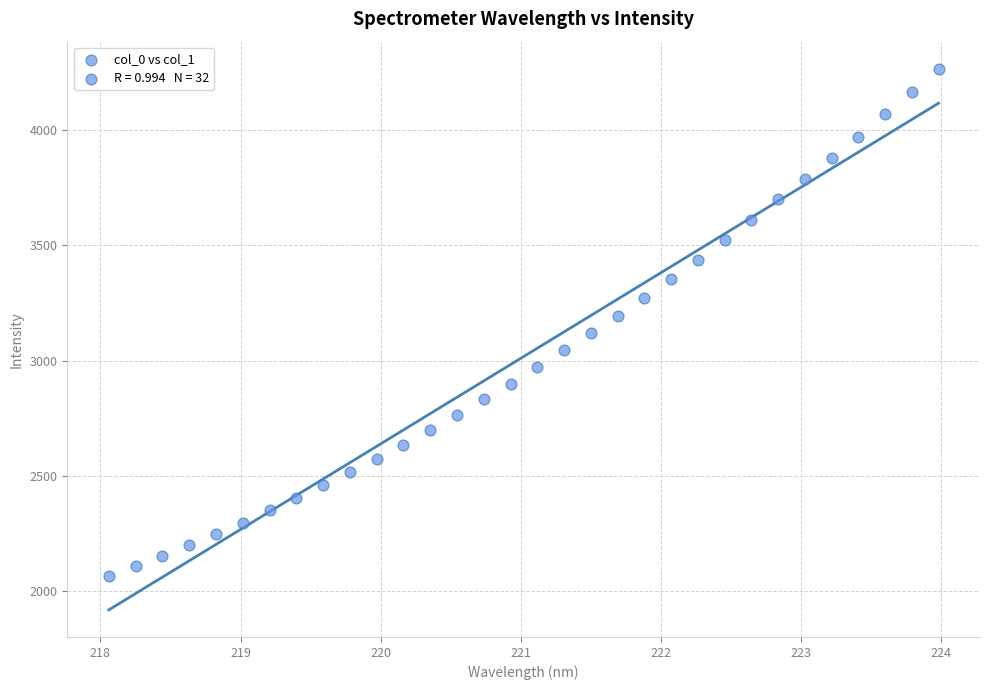

What is the range of X values (max minus min)?

5.9